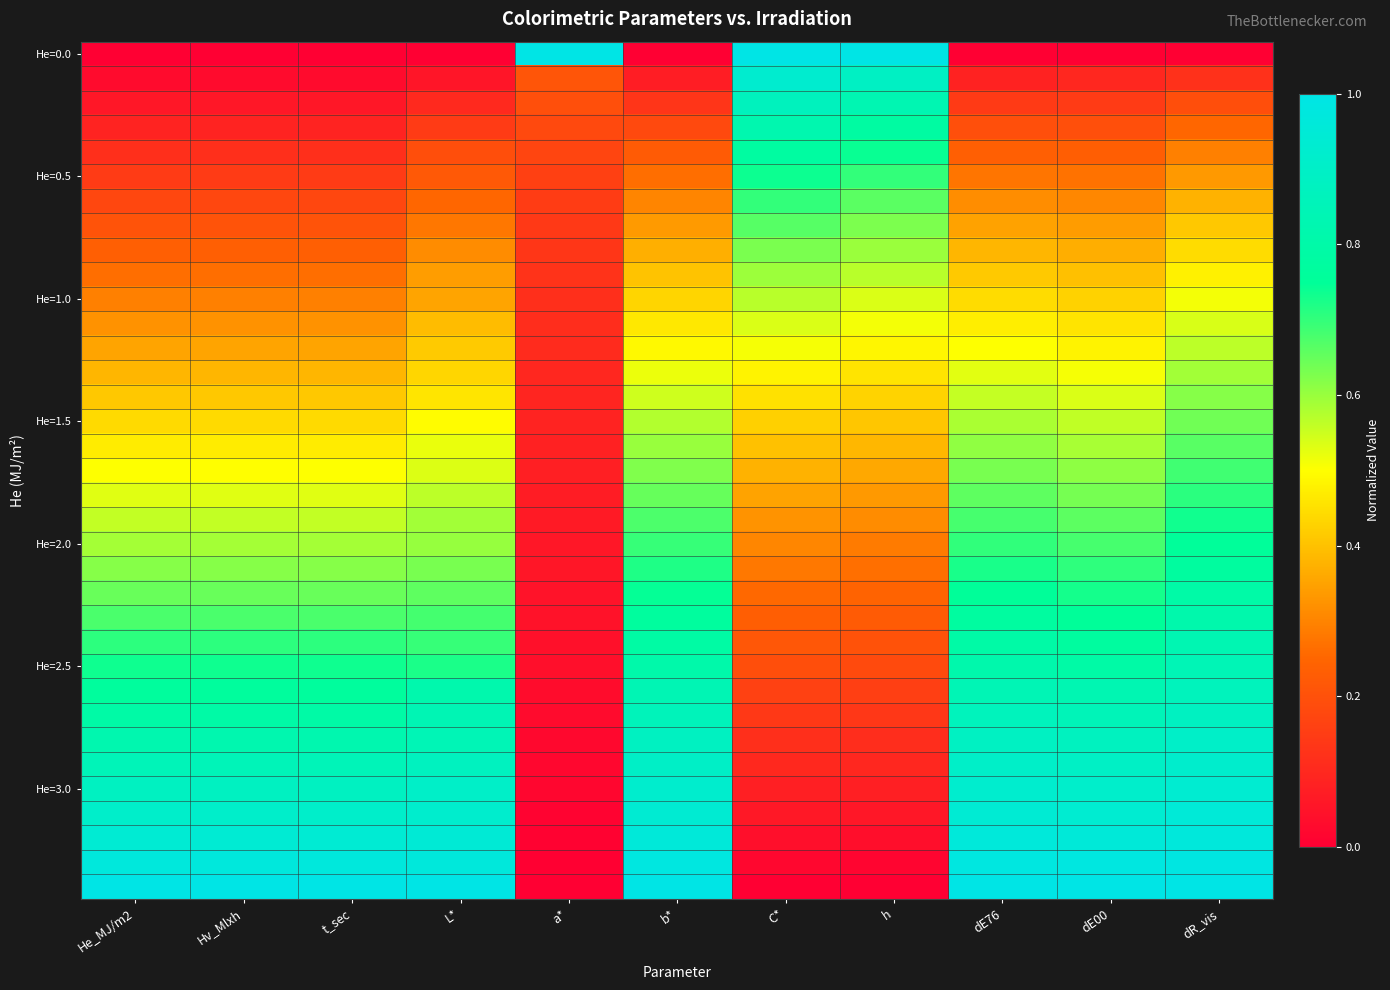

Which series has the widest spread of values?

He=0.0